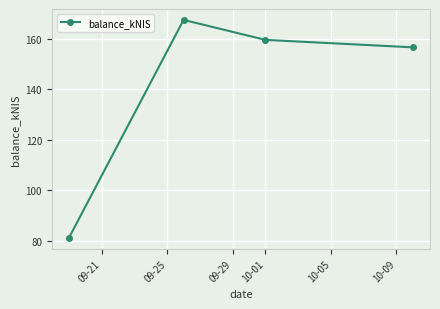

How many interior local peaks (higher than both neighbors) does the data have?

1